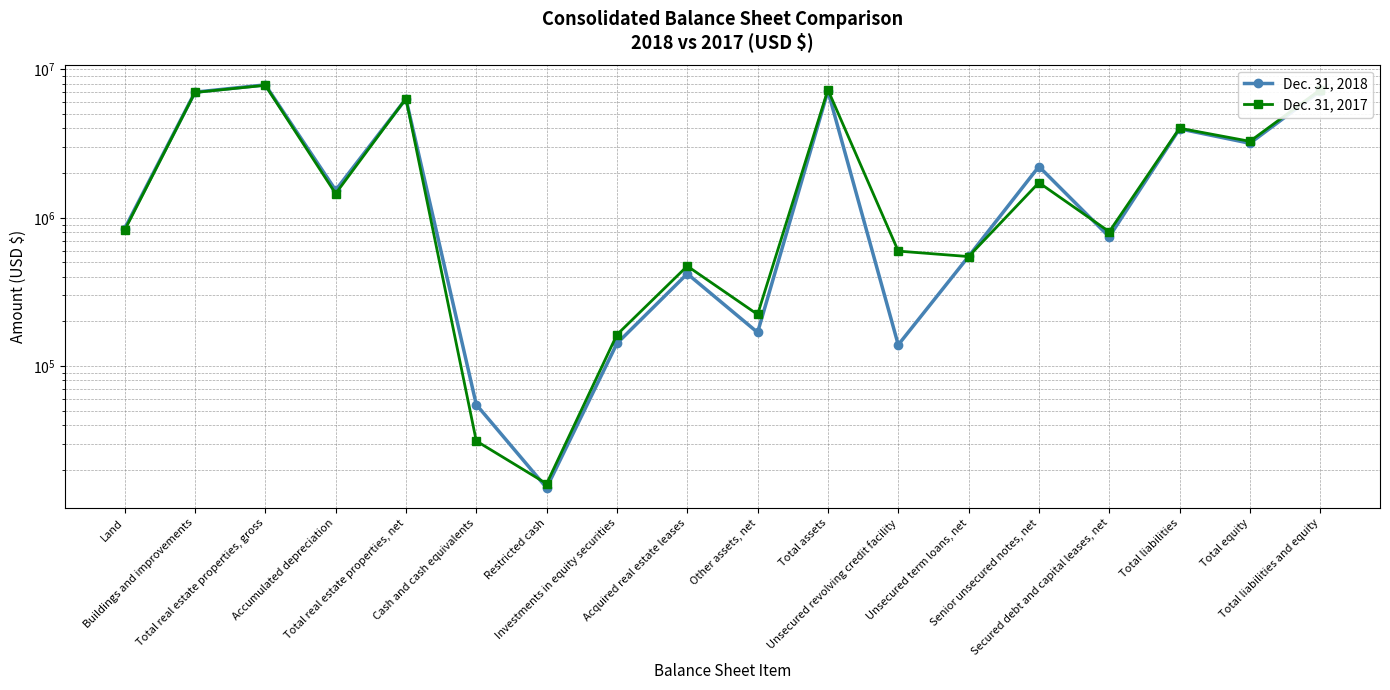

Where is the first local maximum for Dec. 31, 2017?

Total real estate properties, gross